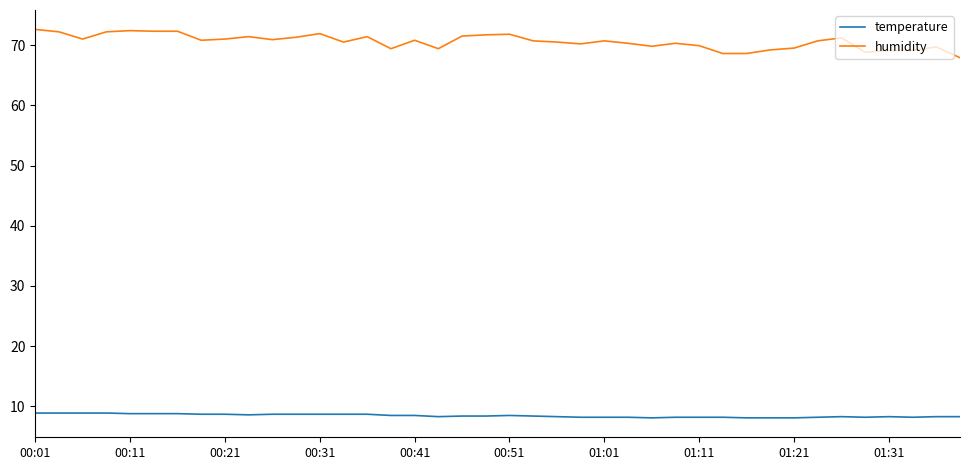

Which series has the largest total across all categories?

humidity